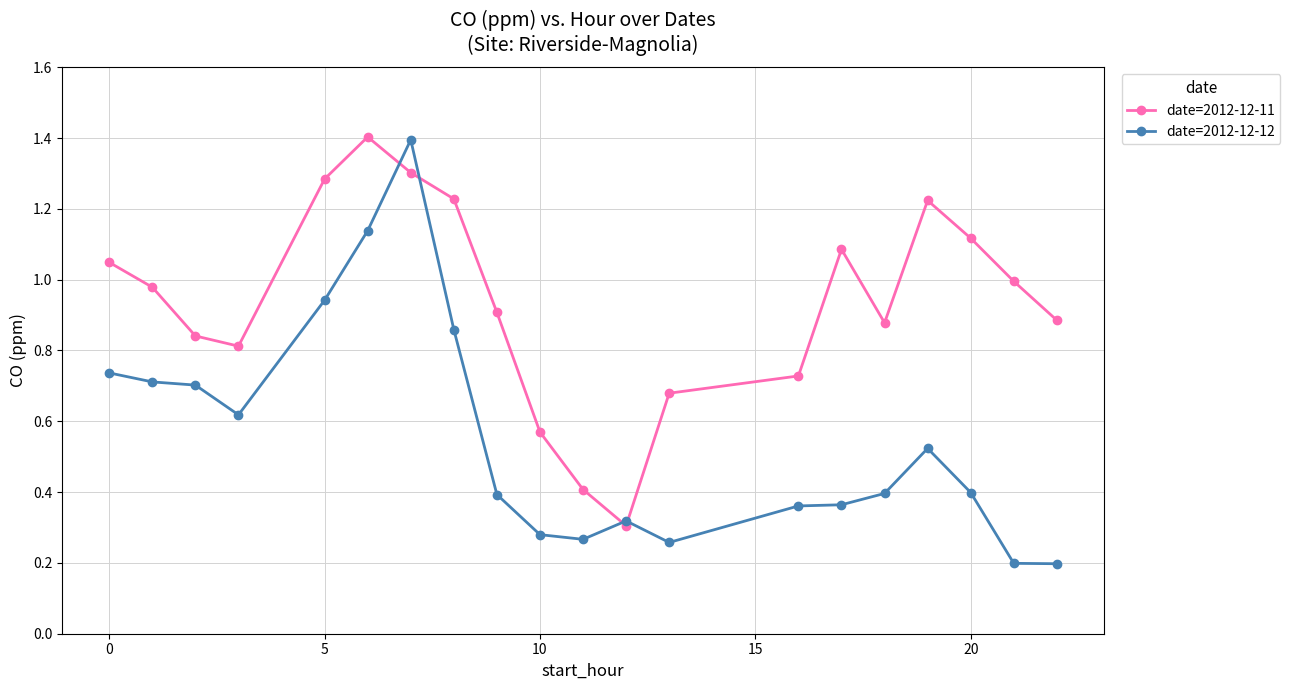

Which series has the largest total across all categories?

date=2012-12-11